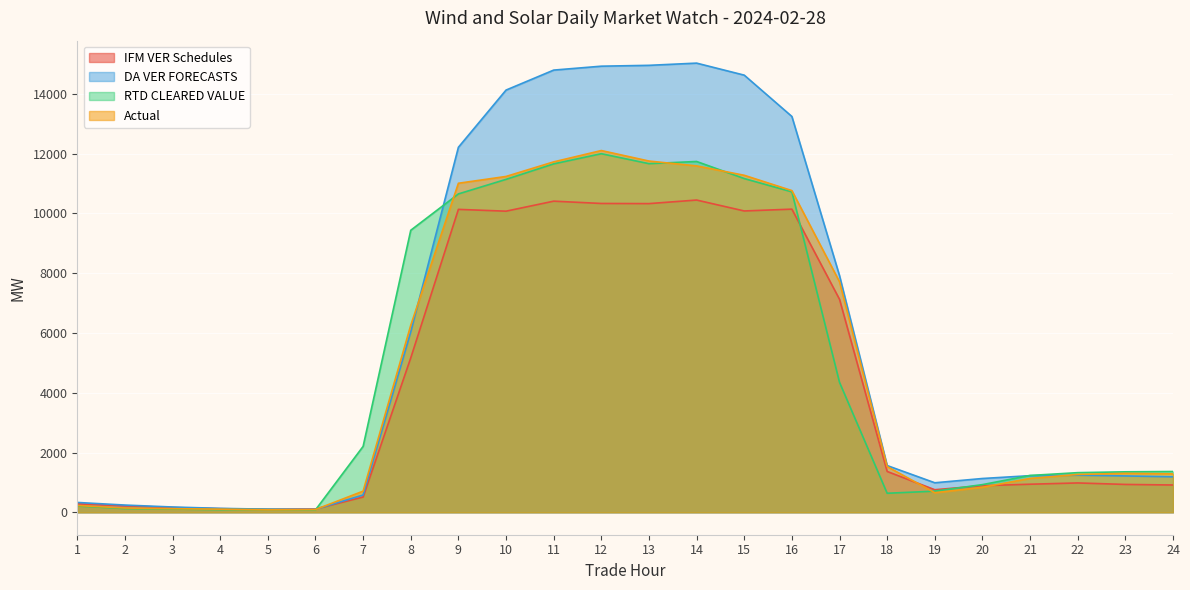

List the labels in order of Actual value, smallest first.

5, 6, 4, 3, 2, 1, 19, 7, 20, 21, 22, 24, 23, 18, 8, 17, 16, 9, 10, 15, 14, 11, 13, 12